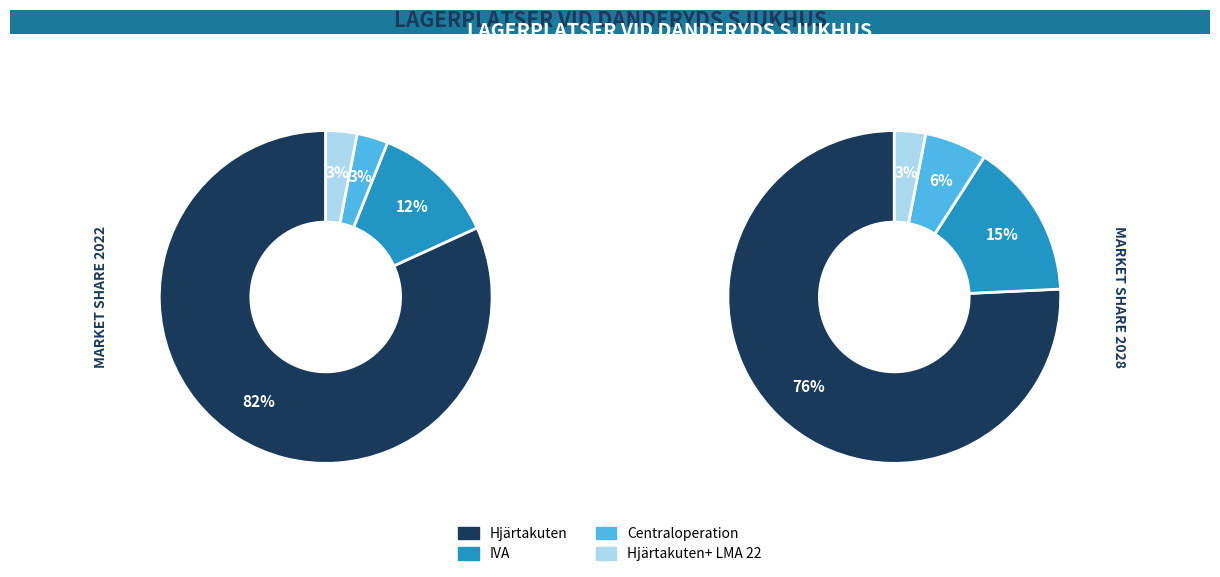

Count the number of slices in the pie.

4